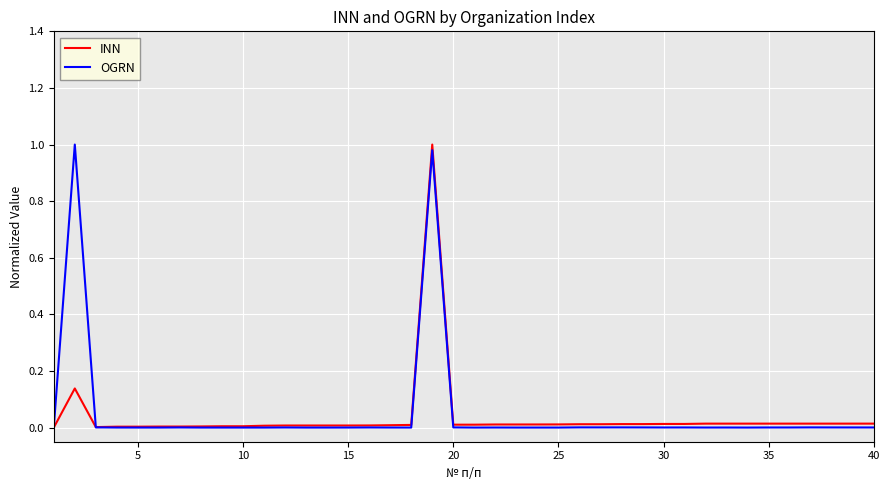

Count the number of data series in this chart.

2